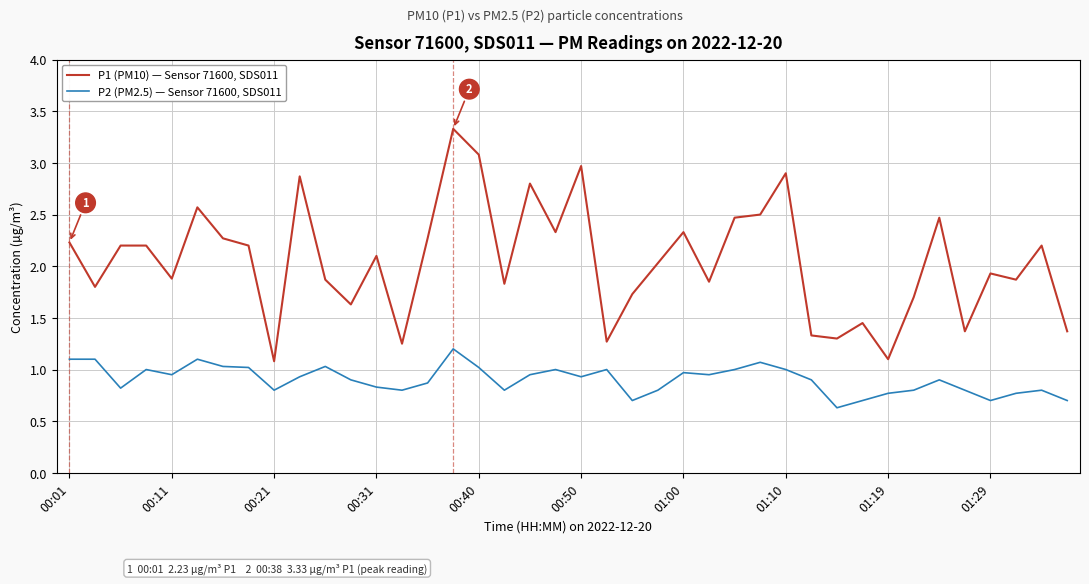

True or false: P1 (PM10) — Sensor 71600, SDS011 and P2 (PM2.5) — Sensor 71600, SDS011 intersect in this chart.

False